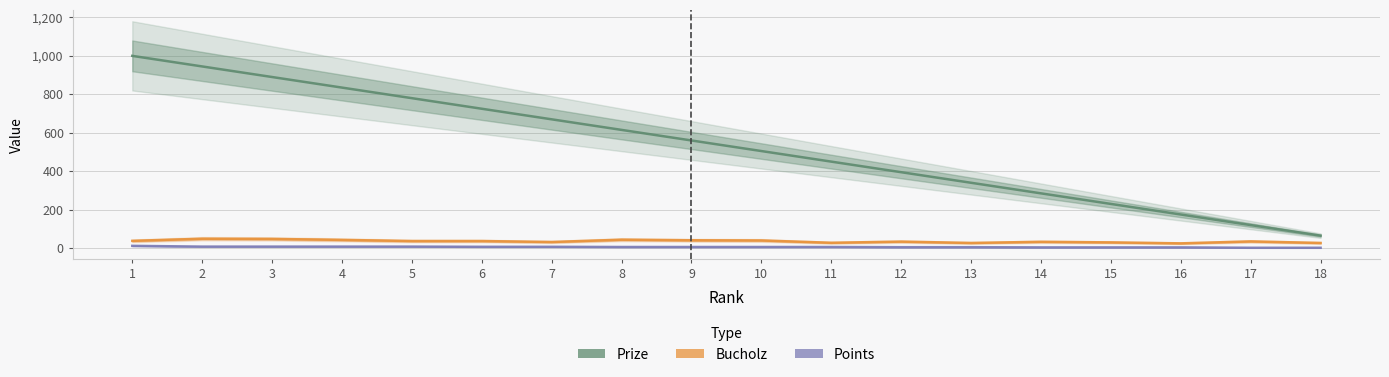

What is the average value of the Bucholz series?

36